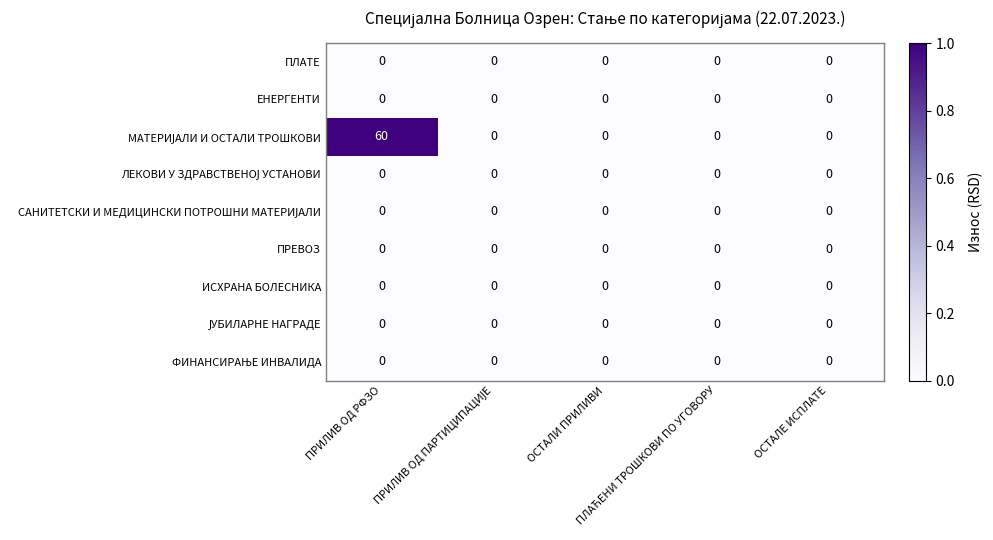

Which series has the largest total across all categories?

МАТЕРИЈАЛИ И ОСТАЛИ ТРОШКОВИ